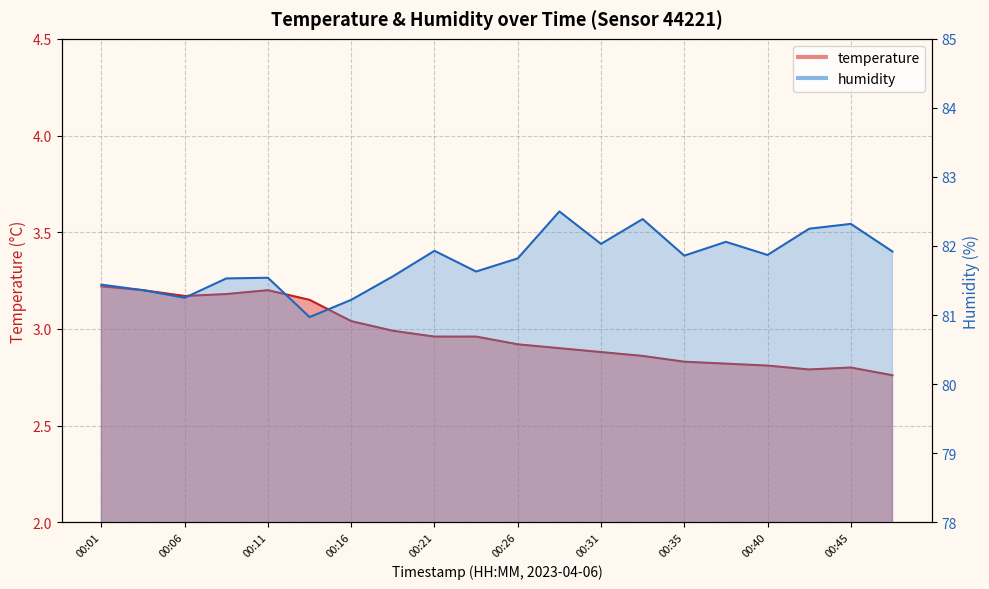

Rank the series by their maximum value, from highest to lowest.

humidity, temperature